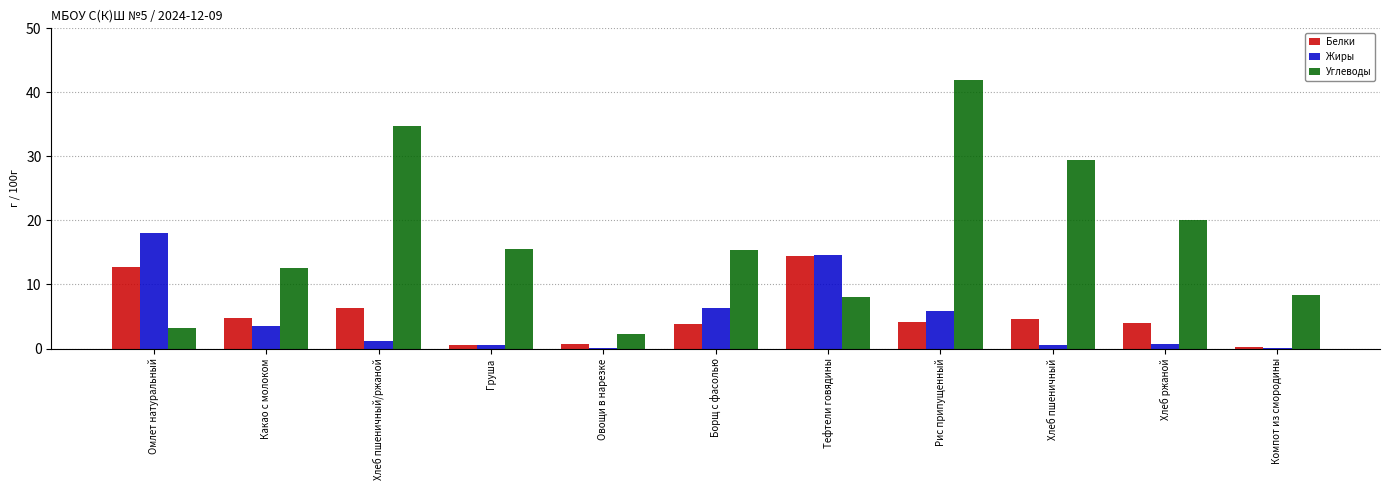

What is the highest value of the Углеводы series?

42.0